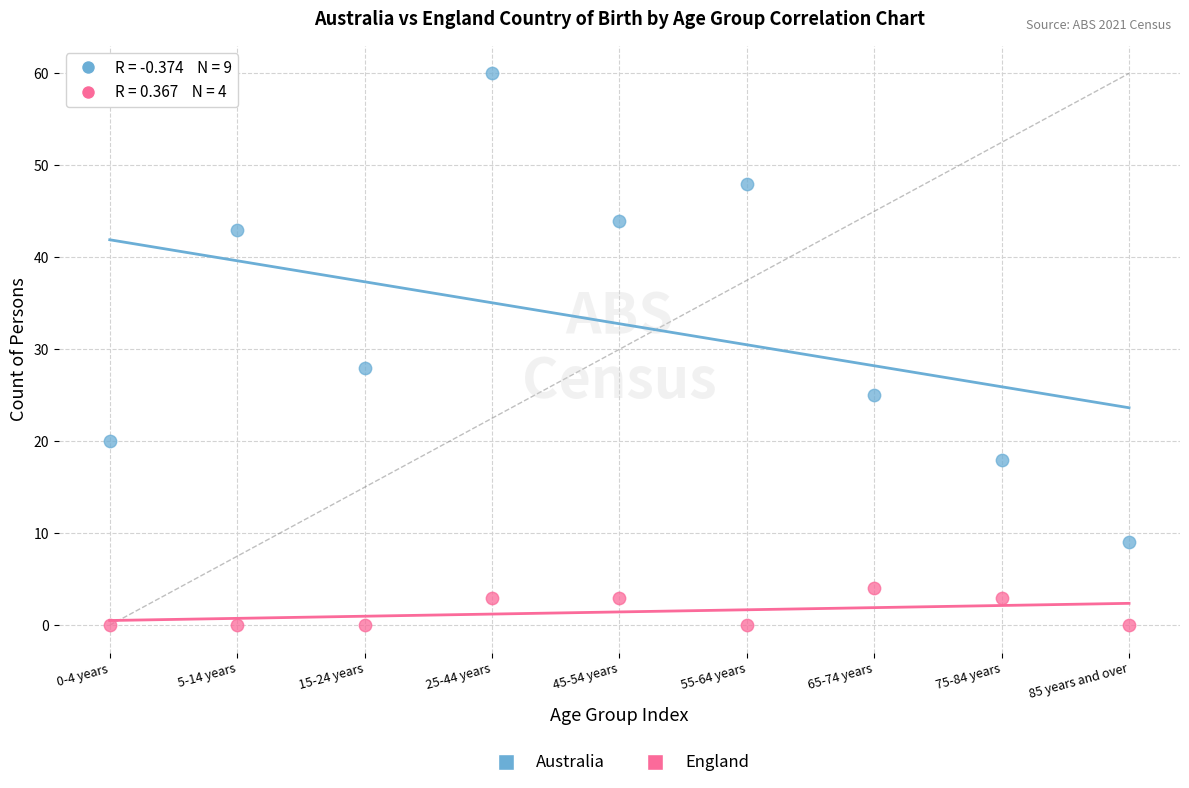

Which series has the largest Y range (max minus min)?

Australia